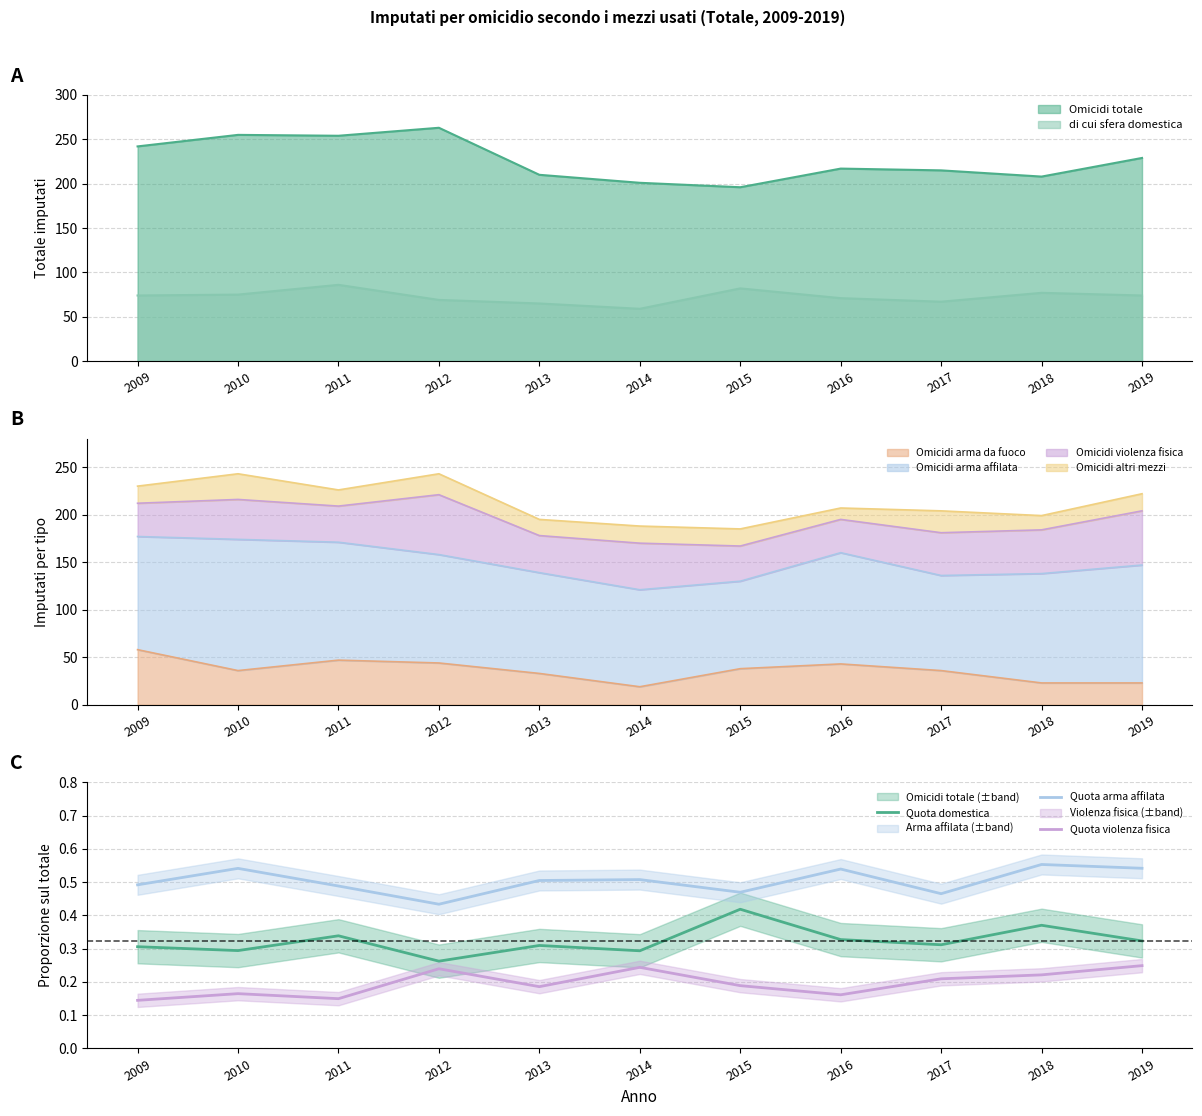

True or false: Quota domestica has more than 1 interior local peaks.

True